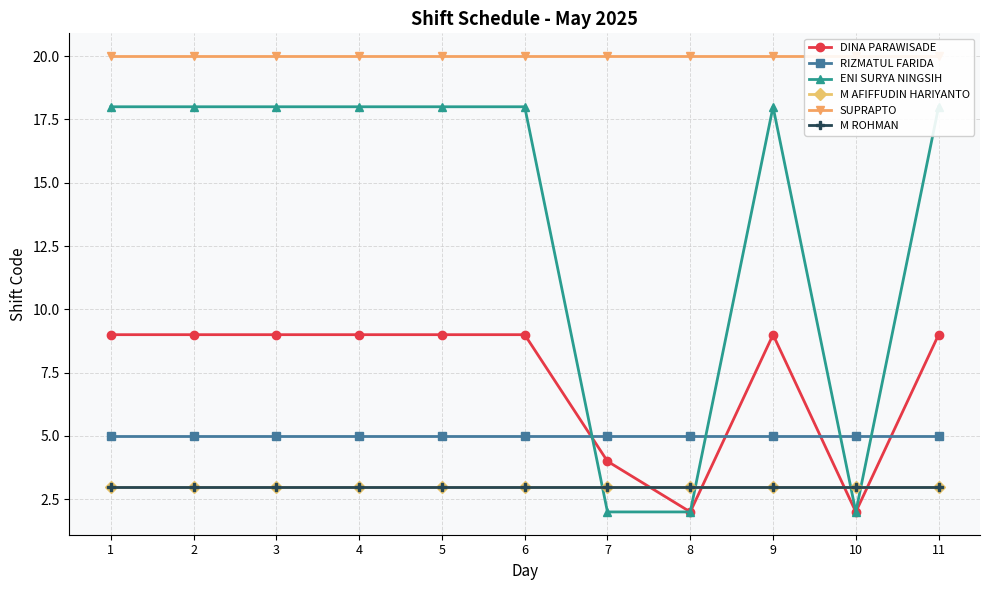

Reading left to right, transcribe all the data shown in this chart.

DINA PARAWISADE: 1=9	2=9	3=9	4=9	5=9	6=9	7=4	8=2	9=9	10=2	11=9
RIZMATUL FARIDA: 1=5	2=5	3=5	4=5	5=5	6=5	7=5	8=5	9=5	10=5	11=5
ENI SURYA NINGSIH: 1=18	2=18	3=18	4=18	5=18	6=18	7=2	8=2	9=18	10=2	11=18
M AFIFFUDIN HARIYANTO: 1=3	2=3	3=3	4=3	5=3	6=3	7=3	8=3	9=3	10=3	11=3
SUPRAPTO: 1=20	2=20	3=20	4=20	5=20	6=20	7=20	8=20	9=20	10=20	11=20
M ROHMAN: 1=3	2=3	3=3	4=3	5=3	6=3	7=3	8=3	9=3	10=3	11=3